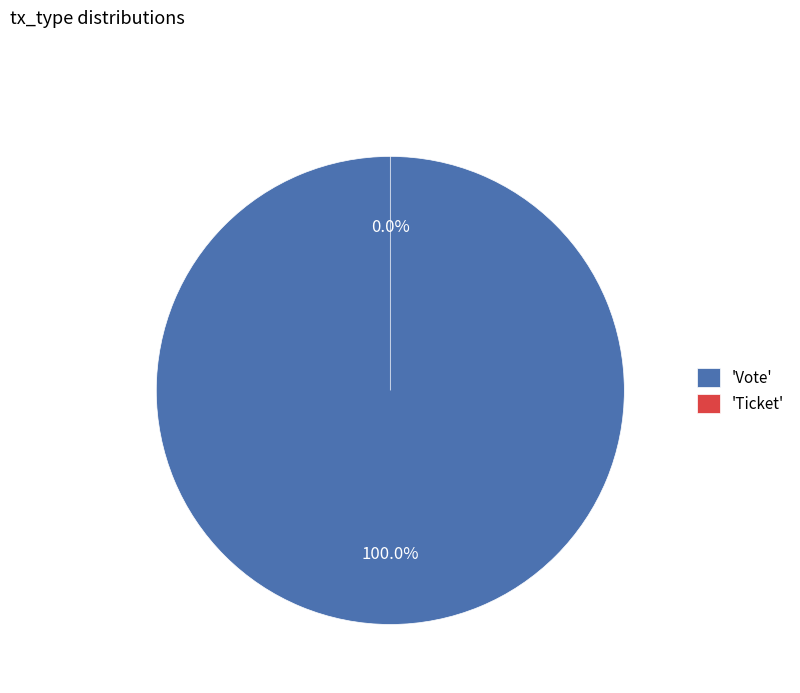

Is there any slice that represents more than half of the pie?

Yes